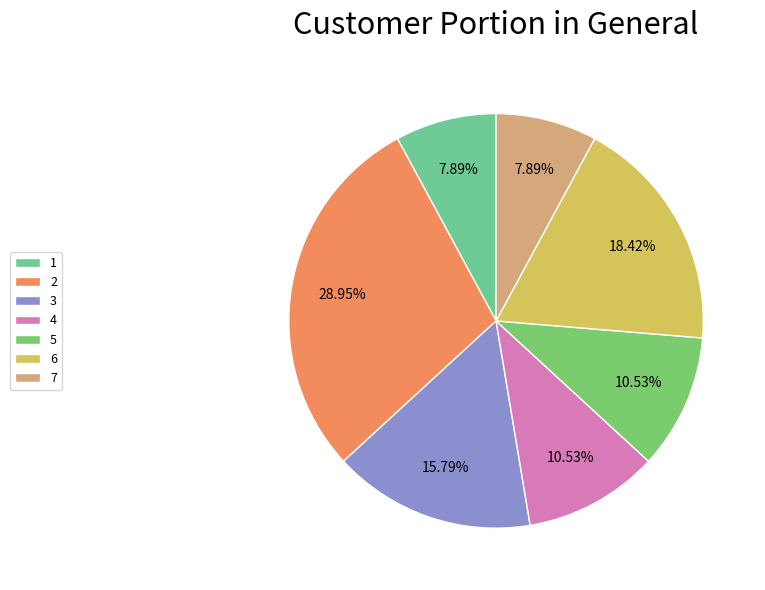

Does 7 account for over 50% of the chart?

No